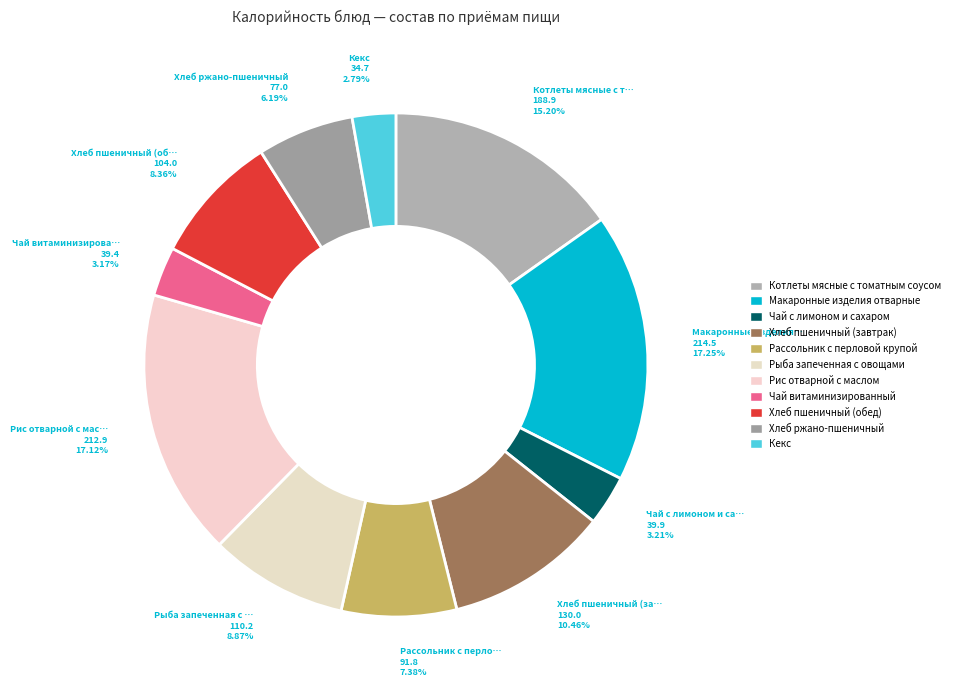

Is there any slice that represents more than half of the pie?

No